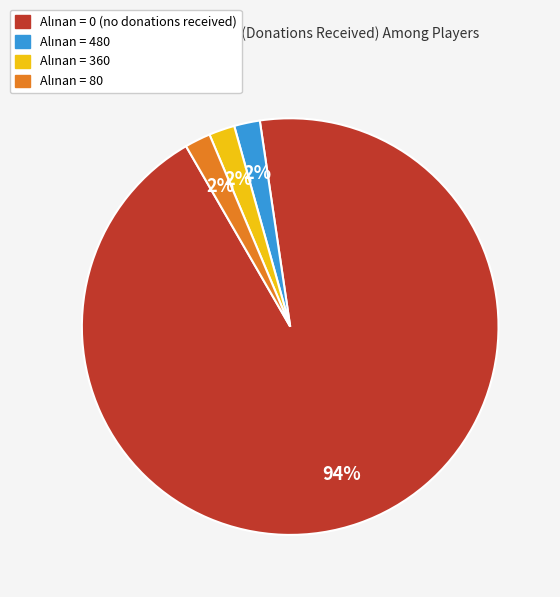

To the nearest percent, what is the average slice percentage?

25%